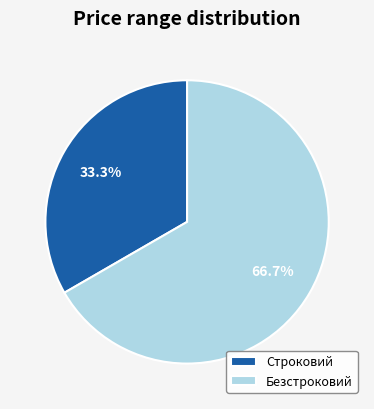

Between Безстроковий and Строковий, which is larger?

Безстроковий